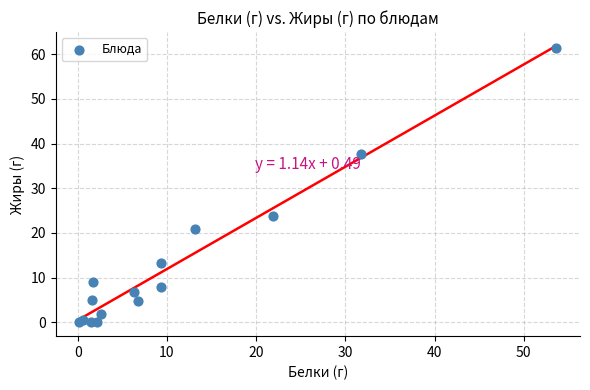

What Y value in the scatter plot is closest to 30?

23.8